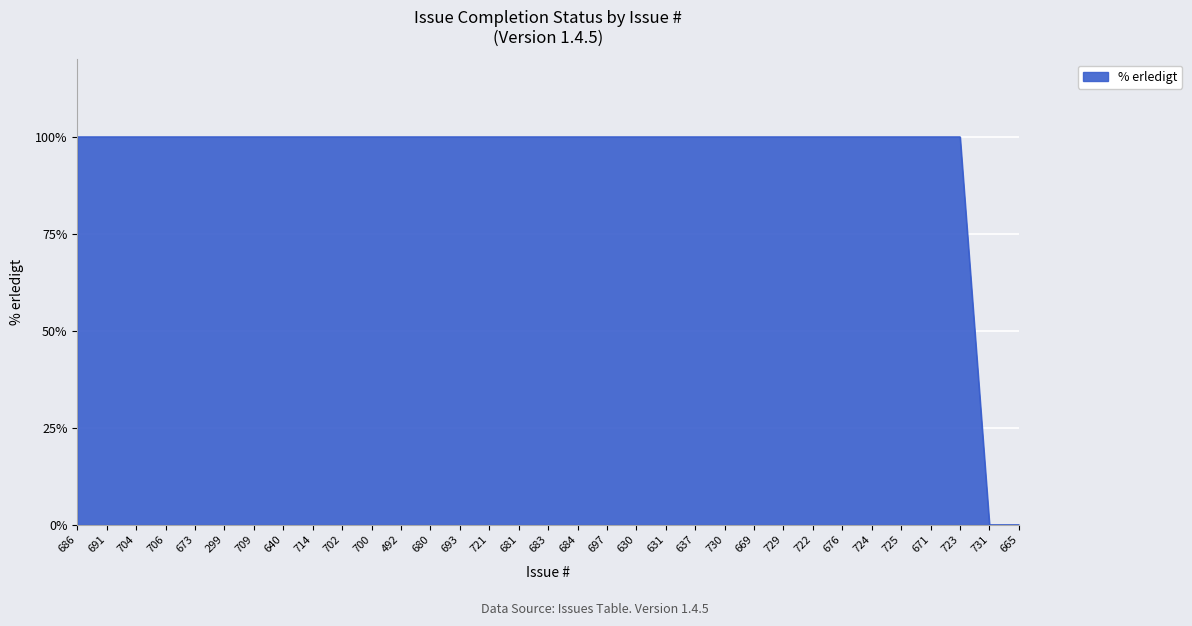

Reading left to right, transcribe all the data shown in this chart.

686=100	691=100	704=100	706=100	673=100	299=100	709=100	640=100	714=100	702=100	700=100	492=100	680=100	693=100	721=100	681=100	683=100	684=100	697=100	630=100	631=100	637=100	730=100	669=100	729=100	722=100	676=100	724=100	725=100	671=100	723=100	731=0	665=0